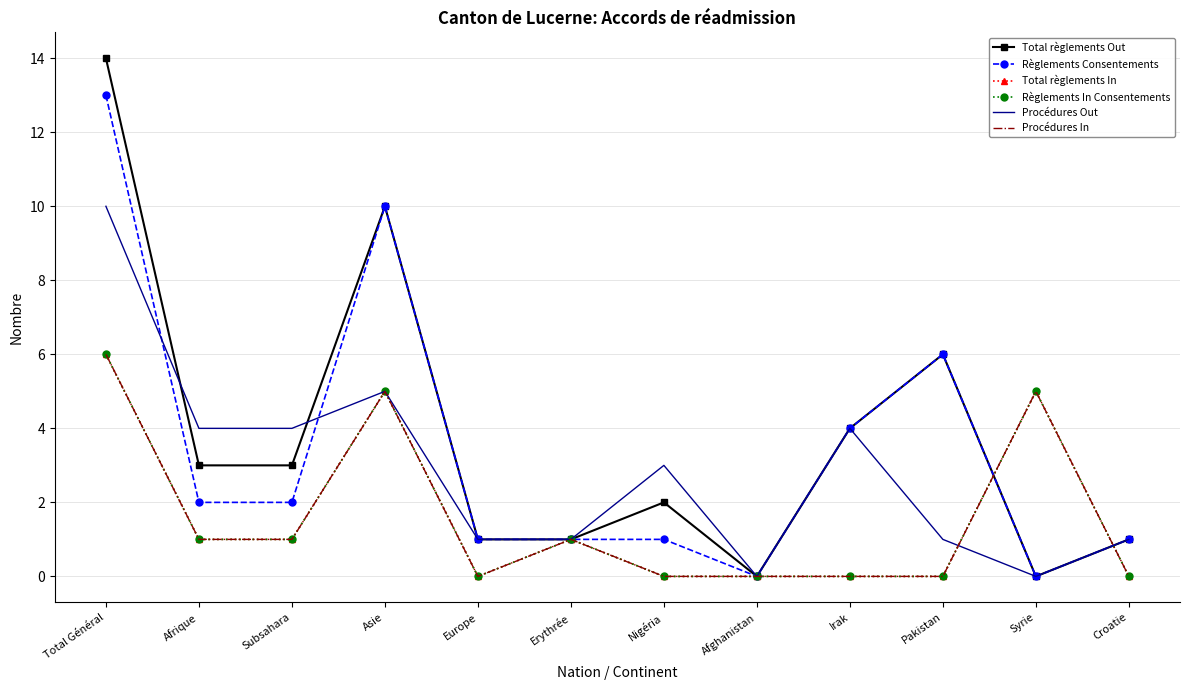

How many values in Règlements Consentements are above zero?

10